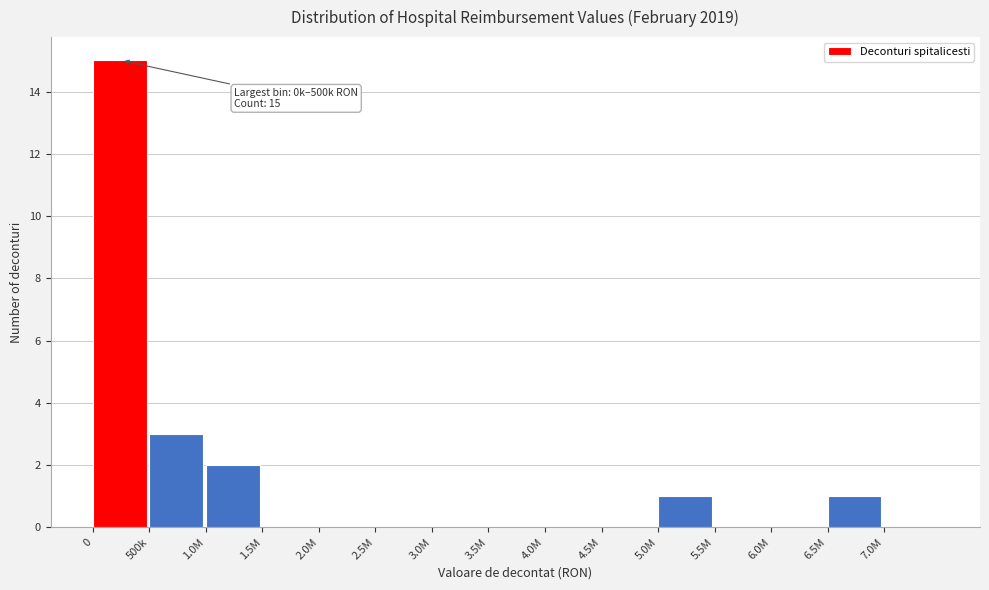

Reading right to left, transcribe all the data shown in this chart.

7.0M=0	6.5M=1	6.0M=0	5.5M=0	5.0M=1	4.5M=0	4.0M=0	3.5M=0	3.0M=0	2.5M=0	2.0M=0	1.5M=0	1.0M=2	500k=3	0=15